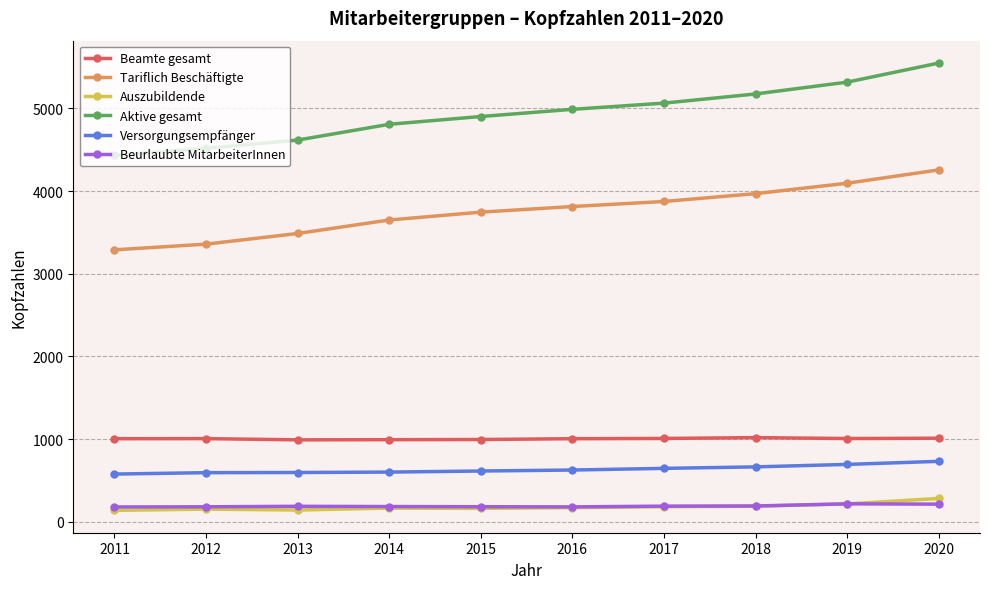

The value of Tariflich Beschäftigte at 2016 is 3814. True or false?

True